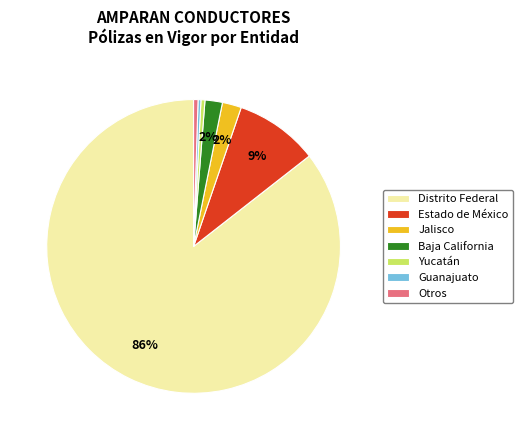

True or false: Estado de México accounts for 9% of the total.

True